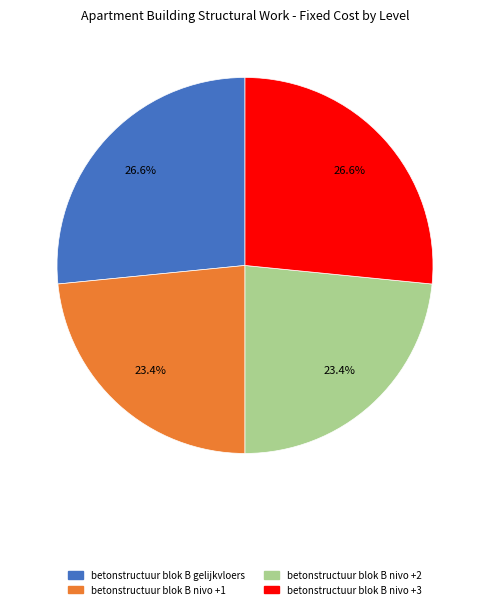

Does betonstructuur blok B nivo +1 account for over 50% of the chart?

No